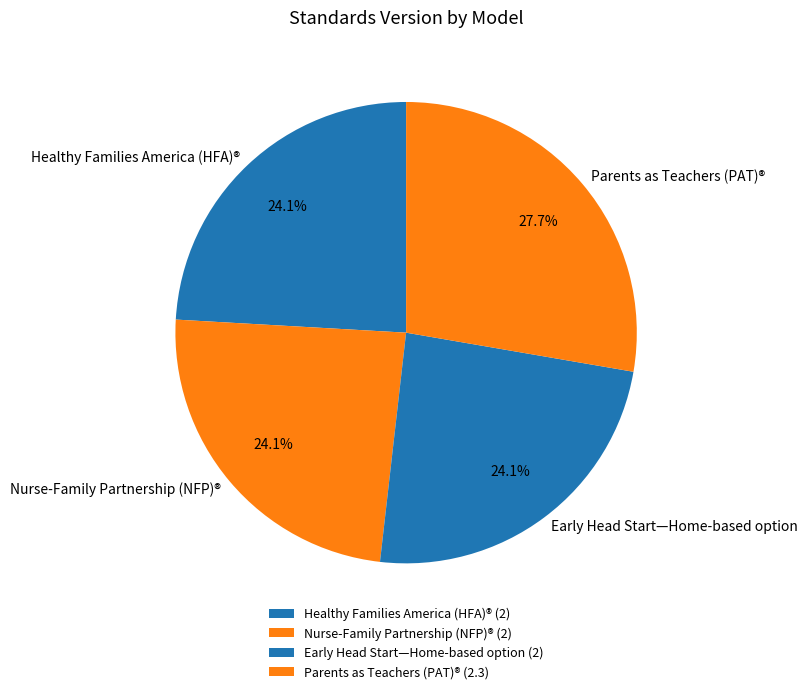

Is Nurse-Family Partnership (NFP)® the majority of the pie?

No